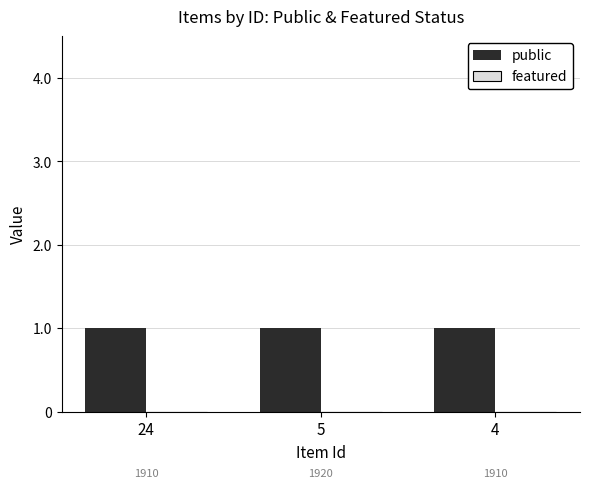

What is the value of the public bar at the 1st from the left?

1